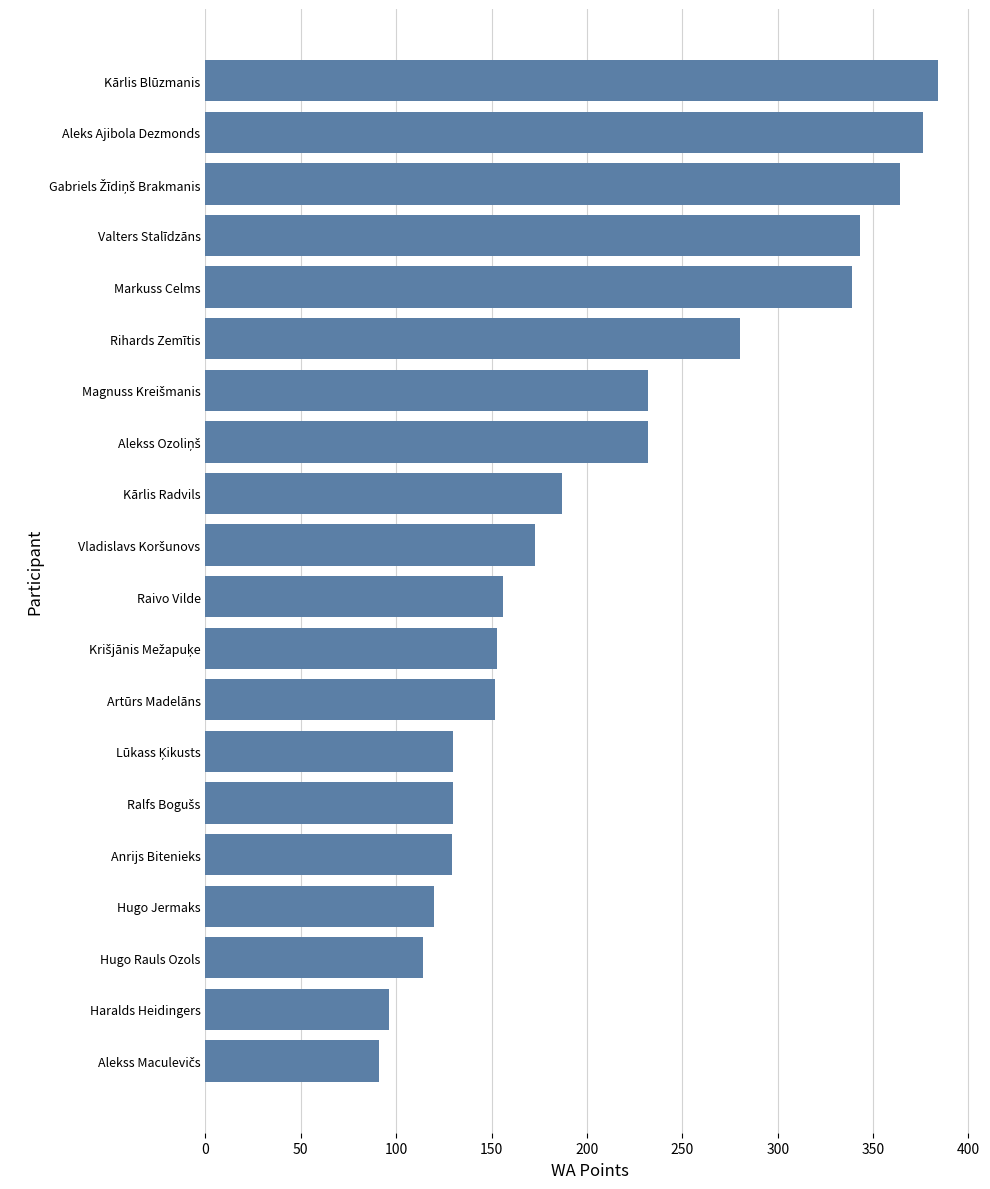

The chart shows a value of 152 at Artūrs Madelāns. True or false?

True